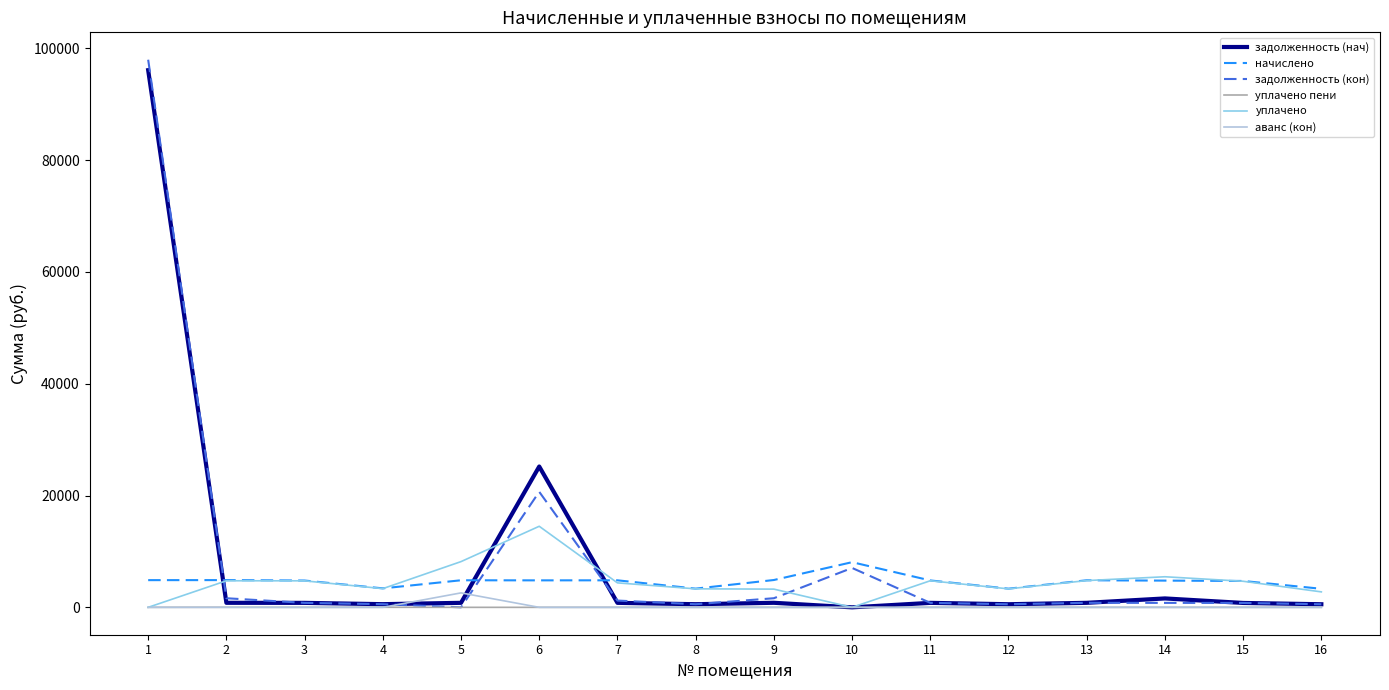

At which category is the sum across all series the highest?

1